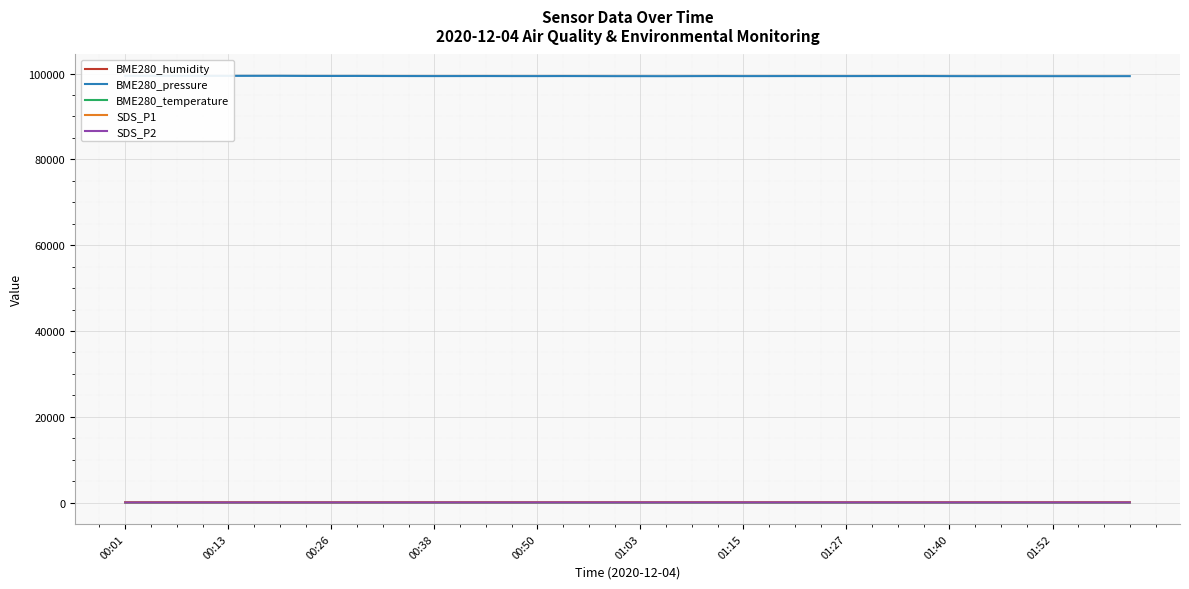

Which series has the largest total across all categories?

BME280_pressure